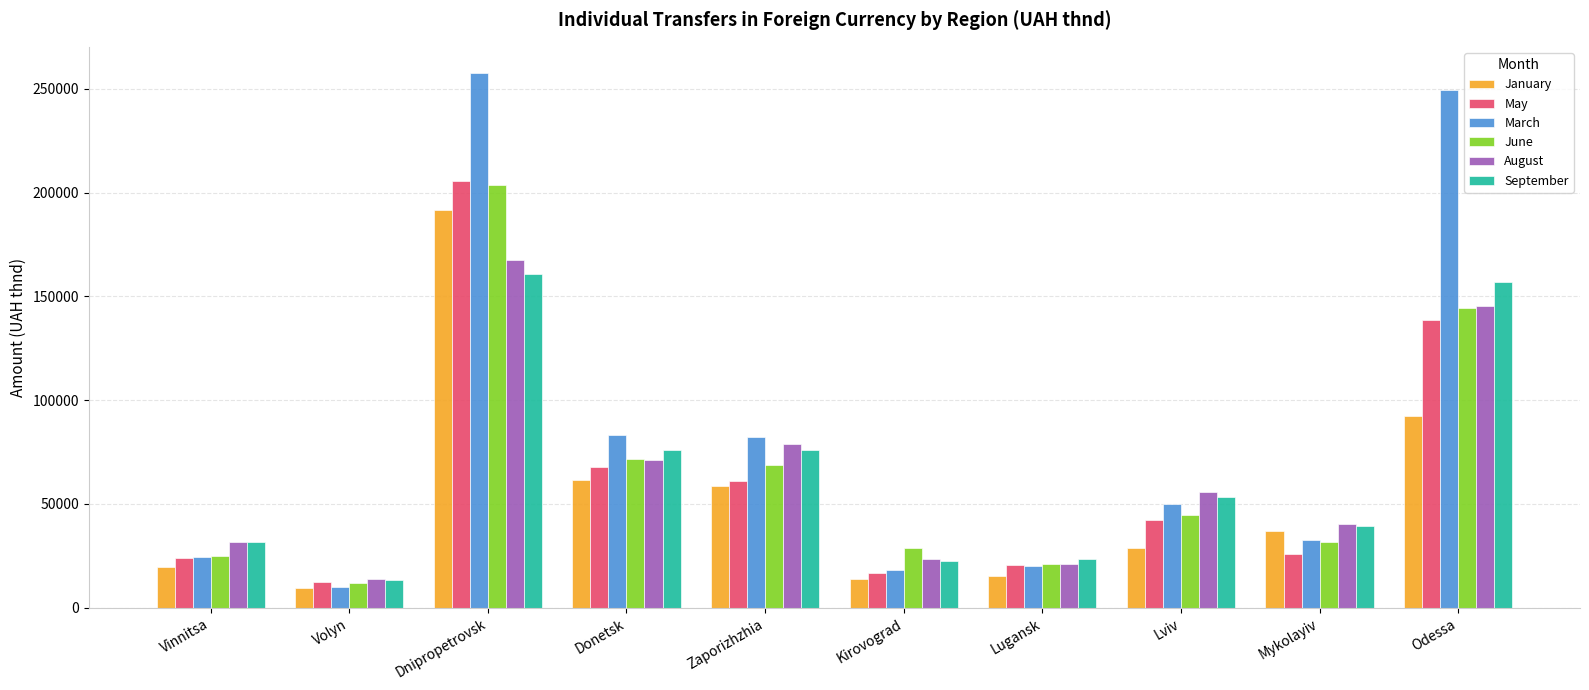

At how many categories does at least one series exceed 89068?

2